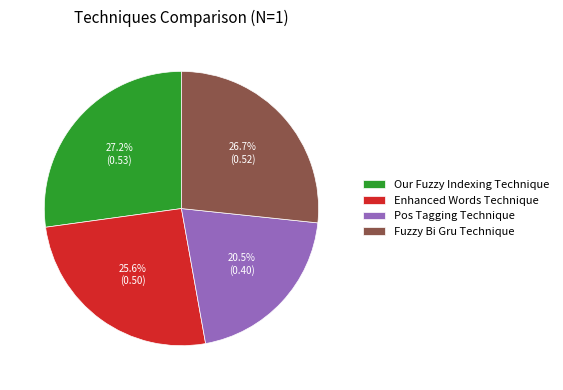

Which slice is the largest?

Our Fuzzy Indexing Technique